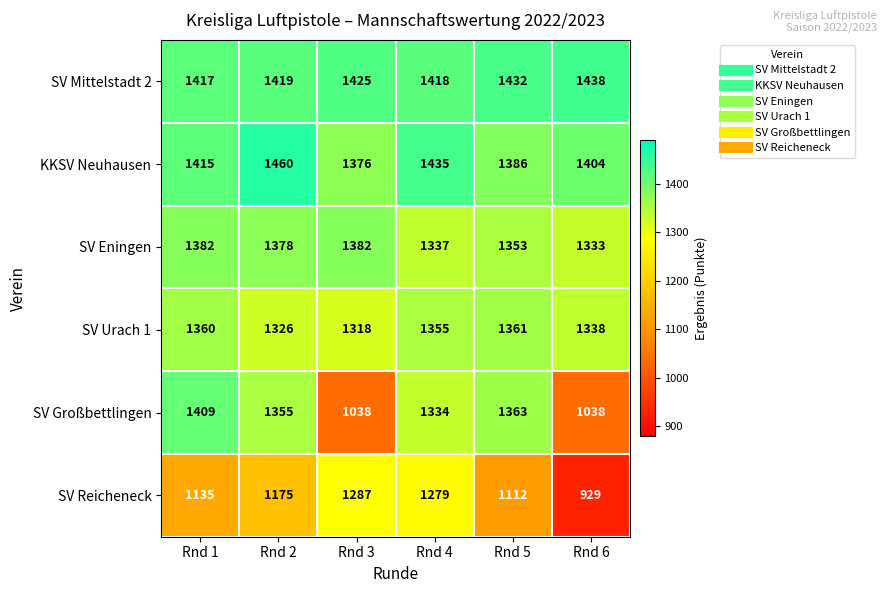

Count the number of categories in the chart.

6